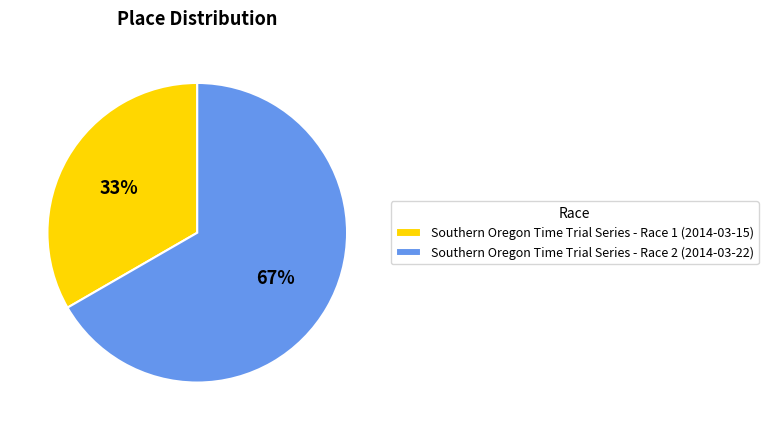

Combined, do Southern Oregon Time Trial Series - Race 1 (2014-03-15) and Southern Oregon Time Trial Series - Race 2 (2014-03-22) account for over 50%?

Yes